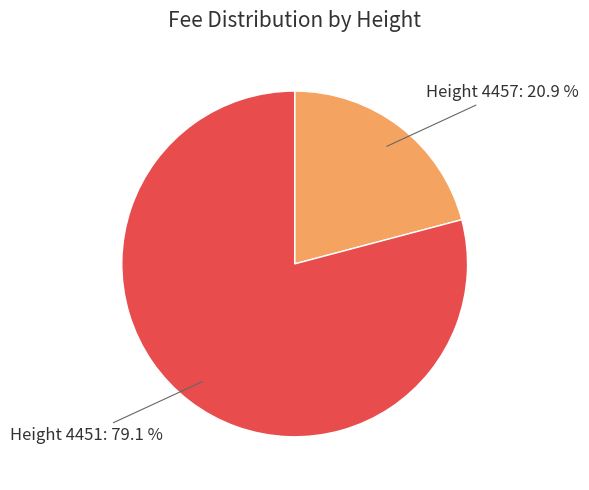

Which category accounts for the majority?

Height 4451